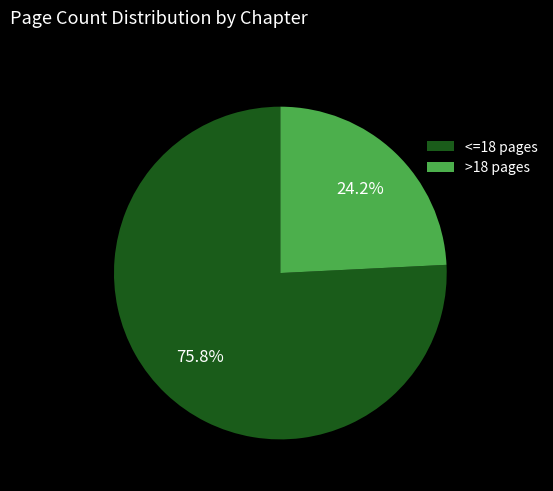

Does >18 pages account for over 50% of the chart?

No